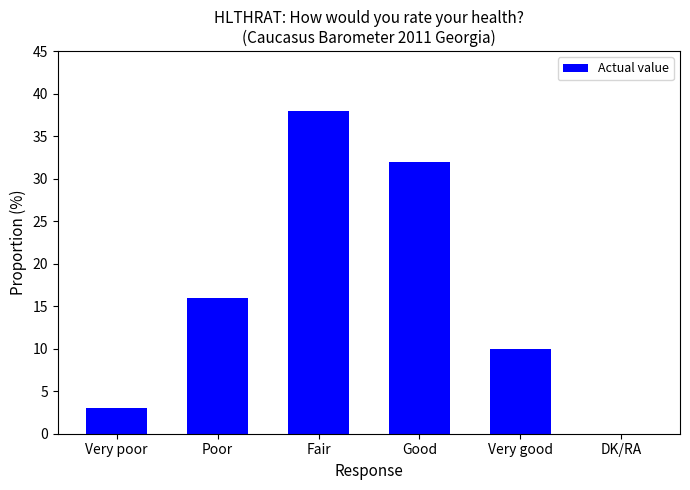

Is it true that the value at Poor is 16?

True